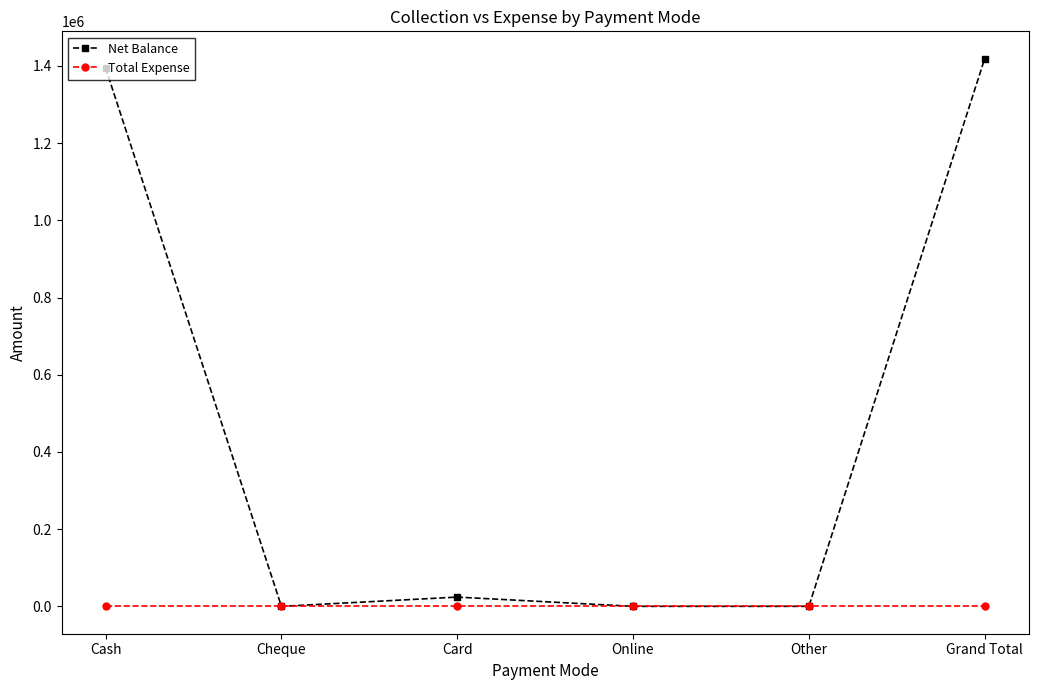

Is this an area chart (filled region under the line)?

No